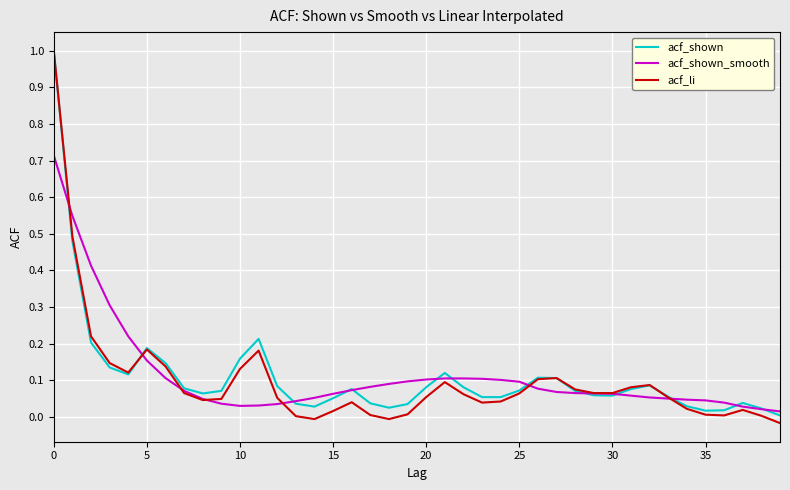

True or false: acf_shown has more than 2 interior local peaks.

True